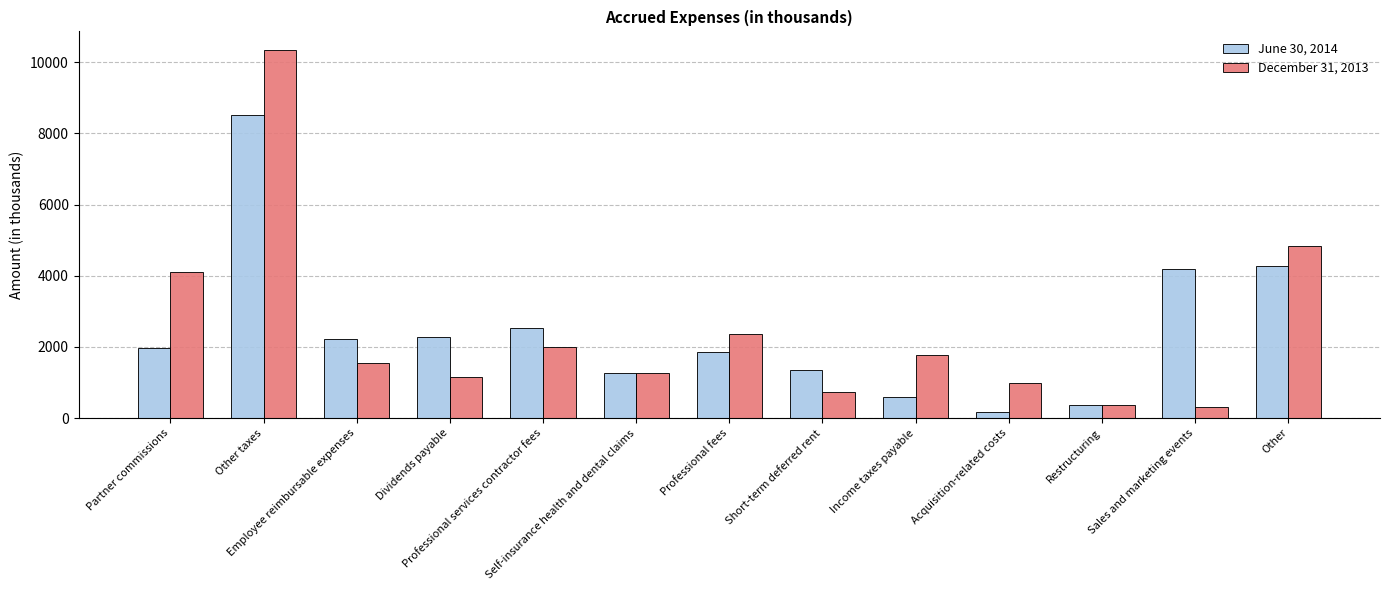

True or false: December 31, 2013 has a value of 3452 at Professional services contractor fees.

False